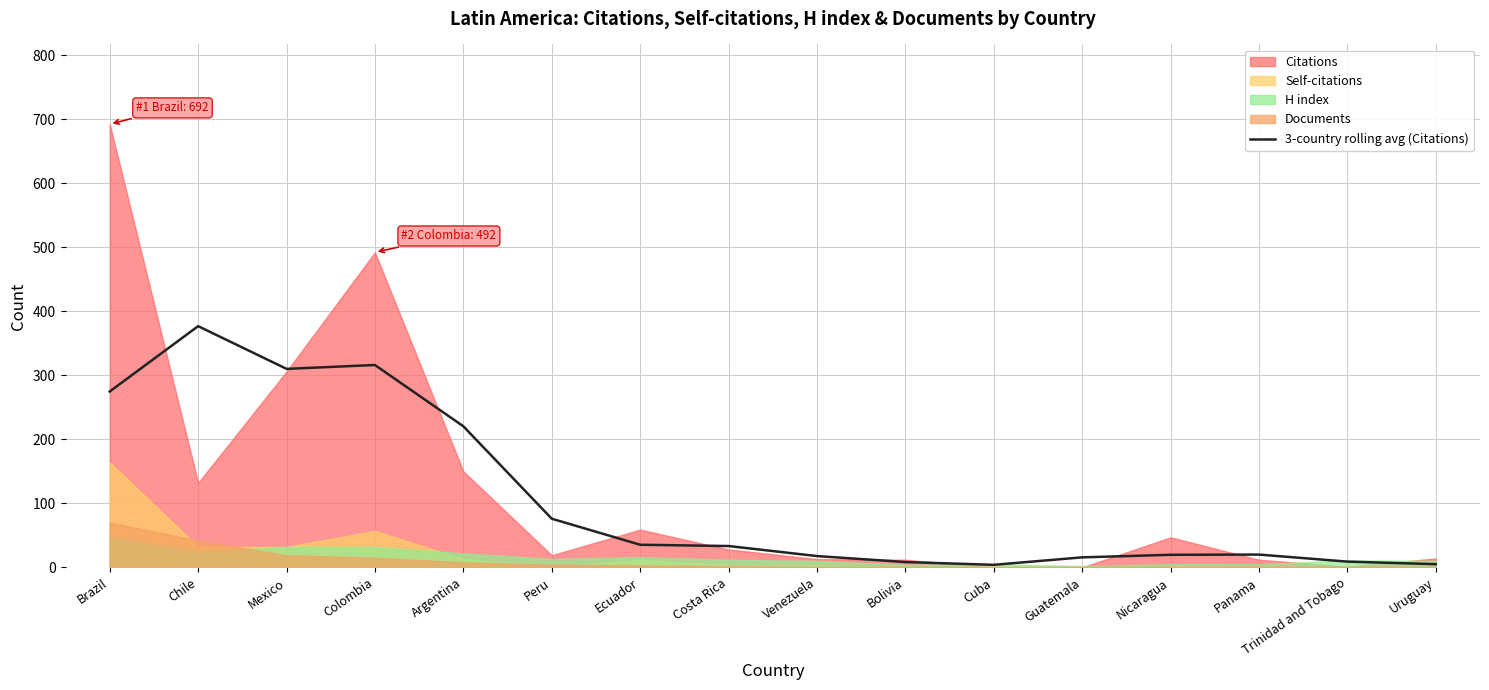

At which category does the chart reach its minimum across all series?

Cuba